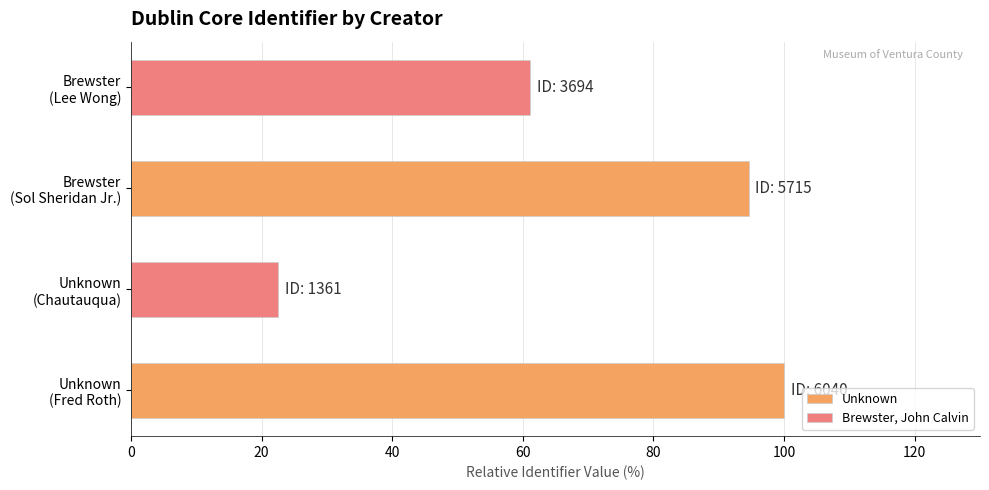

At which category is the sum across all series the highest?

Brewster
(Sol Sheridan Jr.)